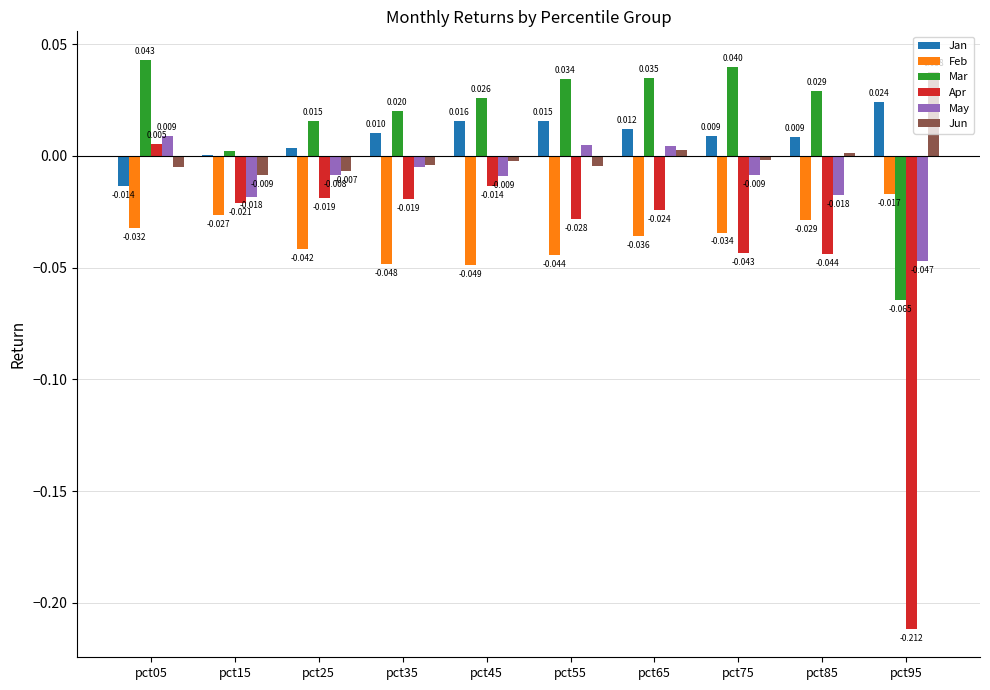

Which series has the widest spread of values?

Apr